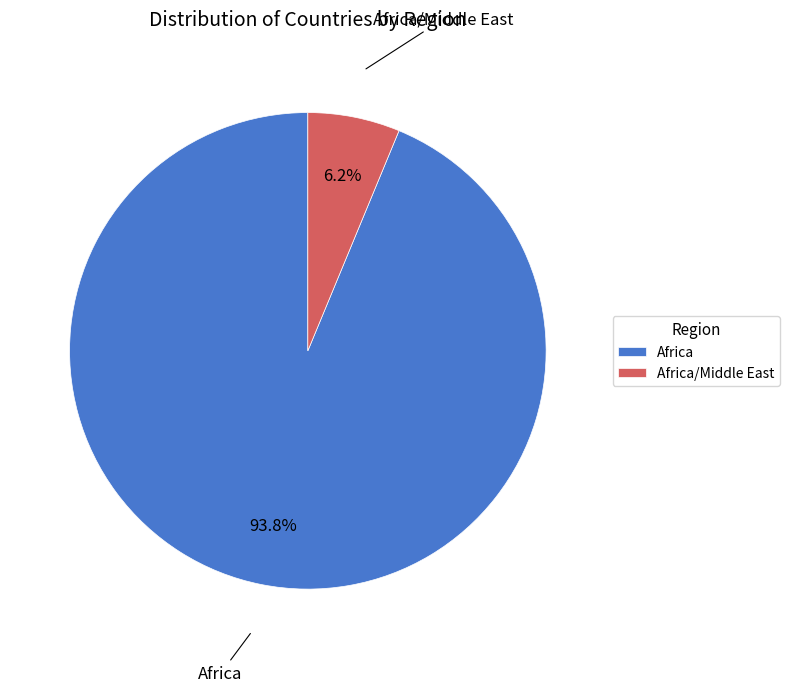

How many segments does this pie chart have?

2